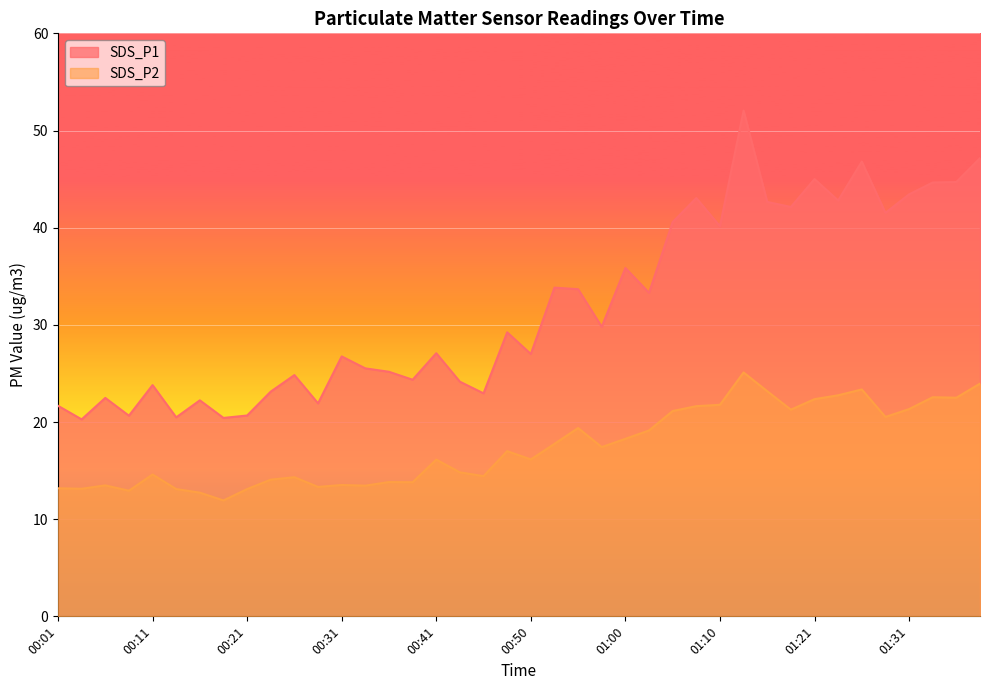

Reading left to right, what are all the values shown in this chart?

SDS_P1: 21.7	20.3	22.5	20.6	23.8	20.5	22.2	20.4	20.7	23.1	24.8	21.9	26.8	25.5	25.2	24.4	27.1	24.1	22.9	29.2	27.0	33.8	33.7	29.8	35.9	33.3	40.6	43.0	40.1	52.0	42.6	42.1	45.0	42.8	46.8	41.5	43.4	44.6	44.7	47.1
SDS_P2: 13.2	13.1	13.5	12.9	14.6	13.1	12.7	11.9	13.1	14.1	14.3	13.3	13.5	13.4	13.8	13.8	16.1	14.8	14.4	17.0	16.1	17.8	19.4	17.4	18.3	19.1	21.1	21.6	21.8	25.1	23.2	21.3	22.4	22.8	23.4	20.5	21.3	22.6	22.5	23.9